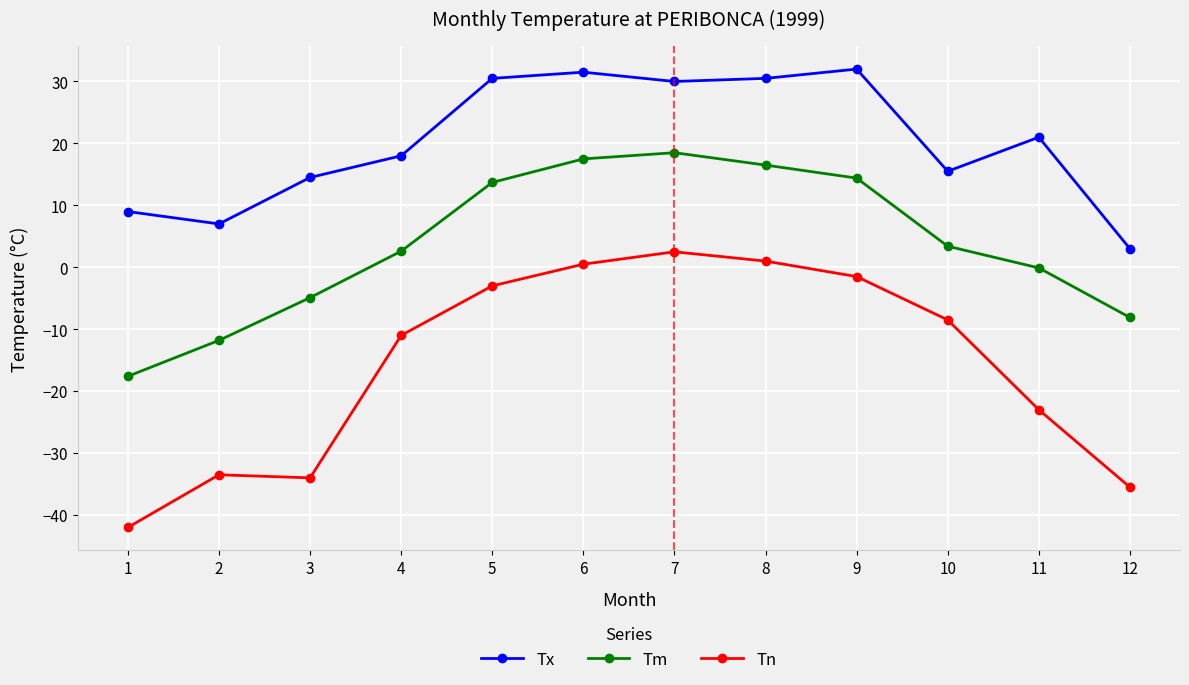

How many data points in Tm are above 3?

6